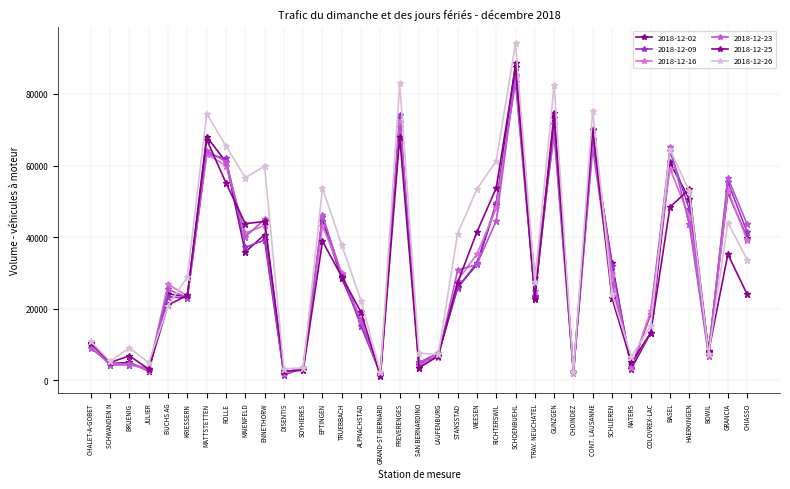

What is the label of the 8th point from the right?

SCHLIEREN